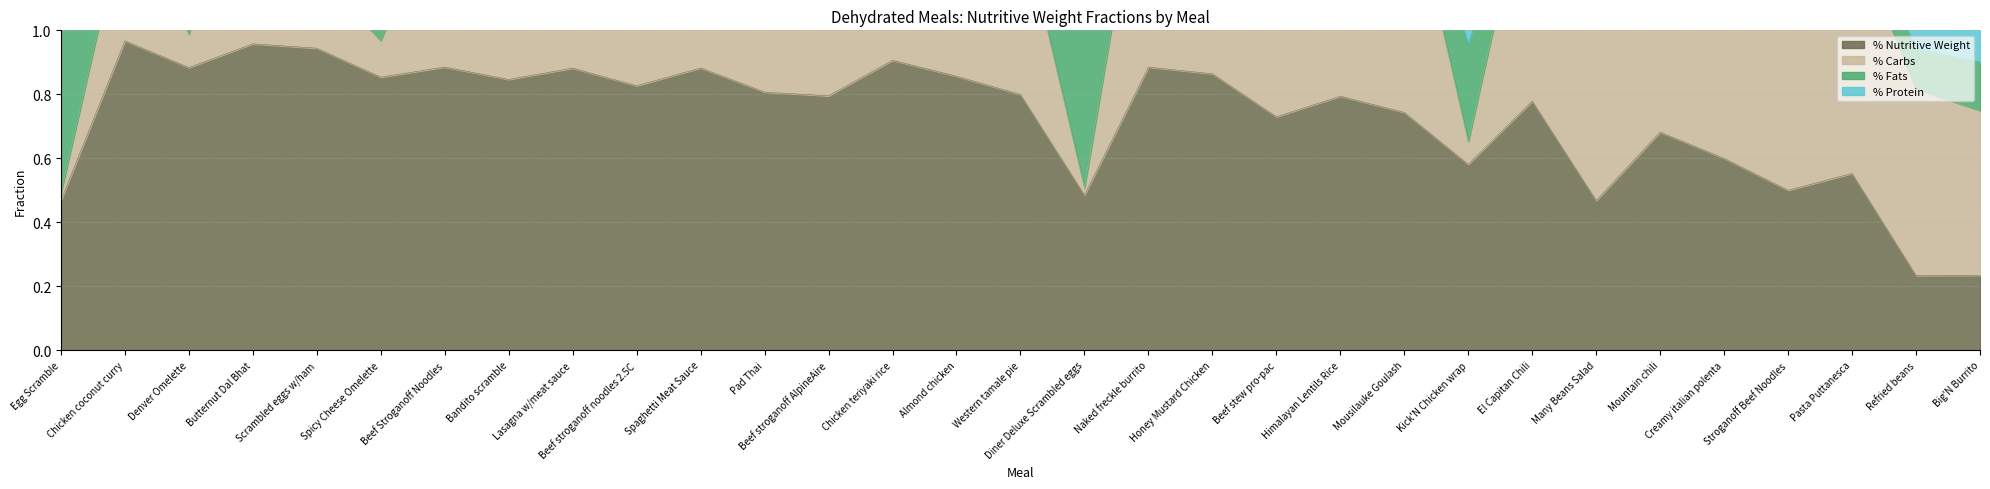

Is it true that % Nutritive Weight equals 1.1 at Beef stroganoff AlpineAire?

False